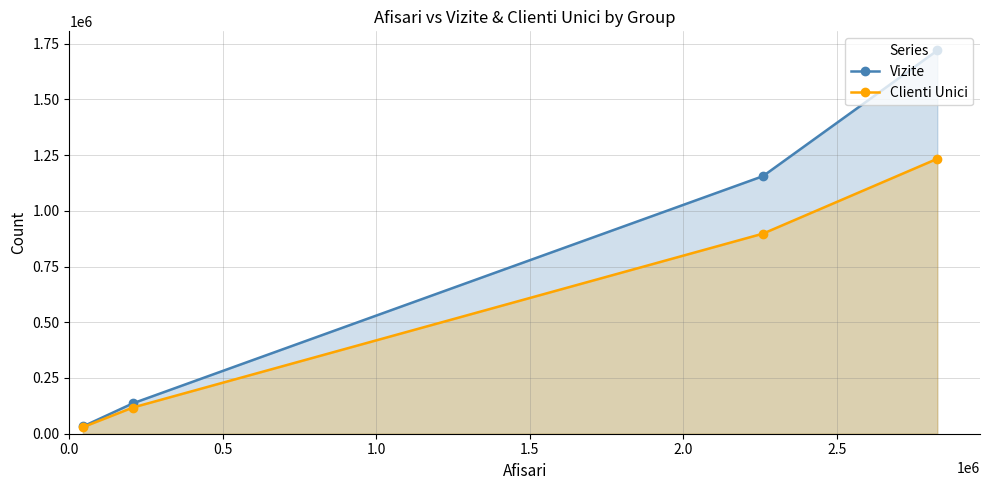

True or false: Vizite and Clienti Unici cross at least once.

False